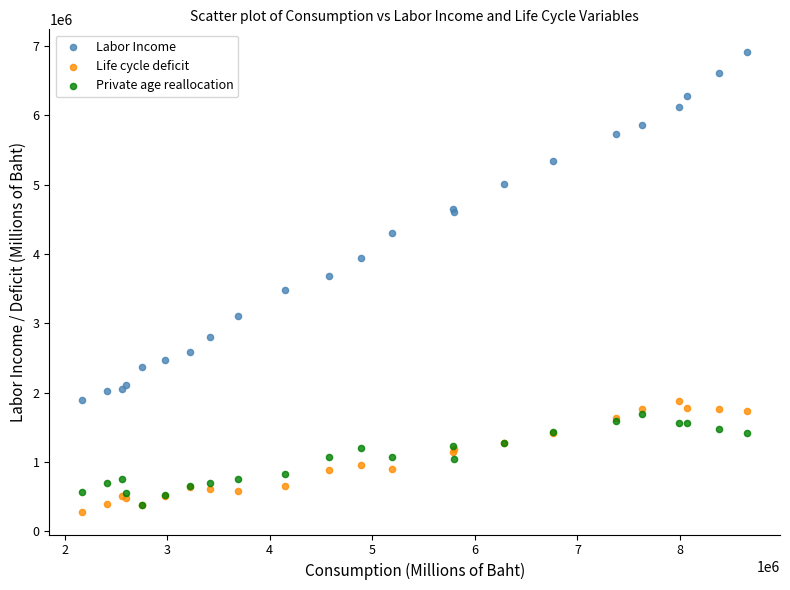

In the Labor Income series, what Y value is closest to 4400403?

4297430.4